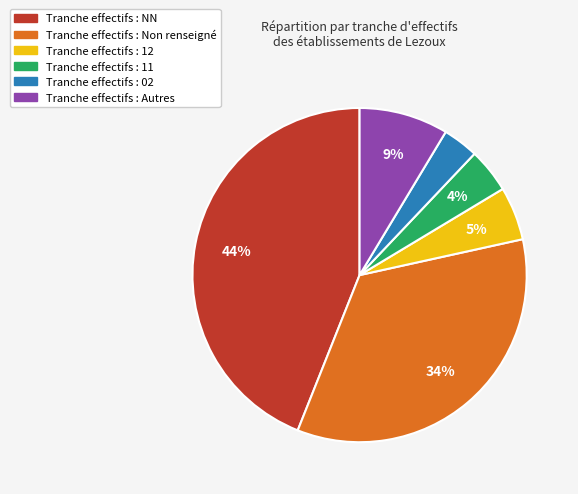

To the nearest percent, what is the average slice percentage?

17%